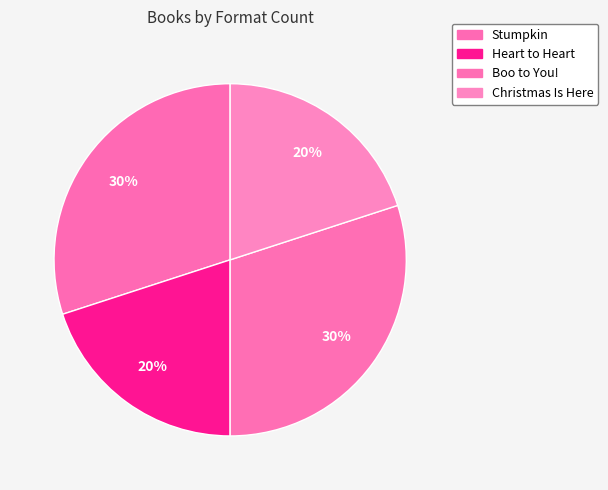

How many segments does this pie chart have?

4